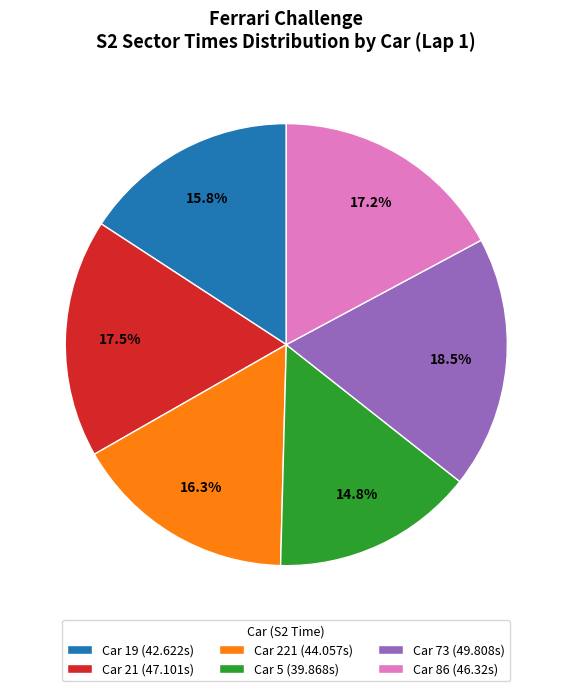

Between Car 86 (46.32s) and Car 19 (42.622s), which is larger?

Car 86 (46.32s)